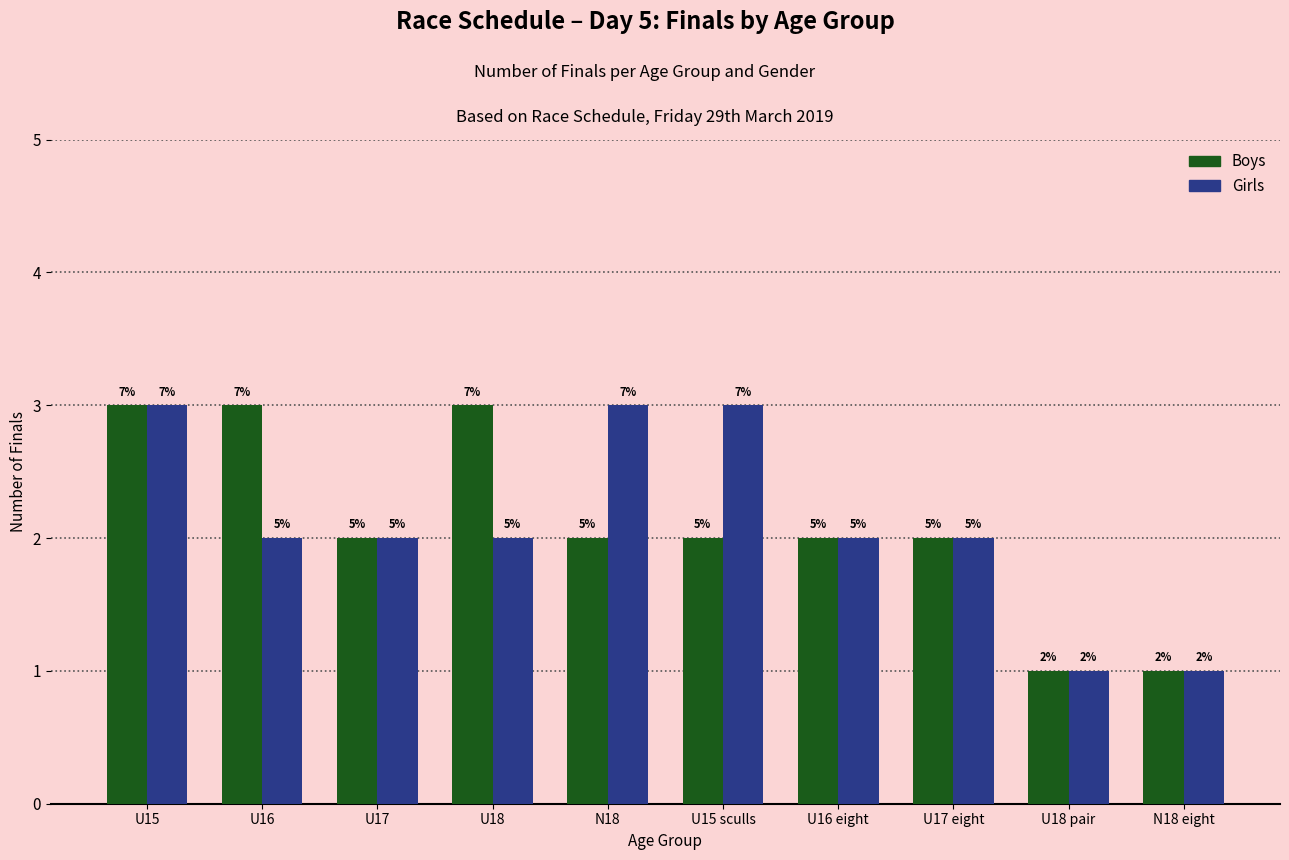

Are the bars horizontal?

No